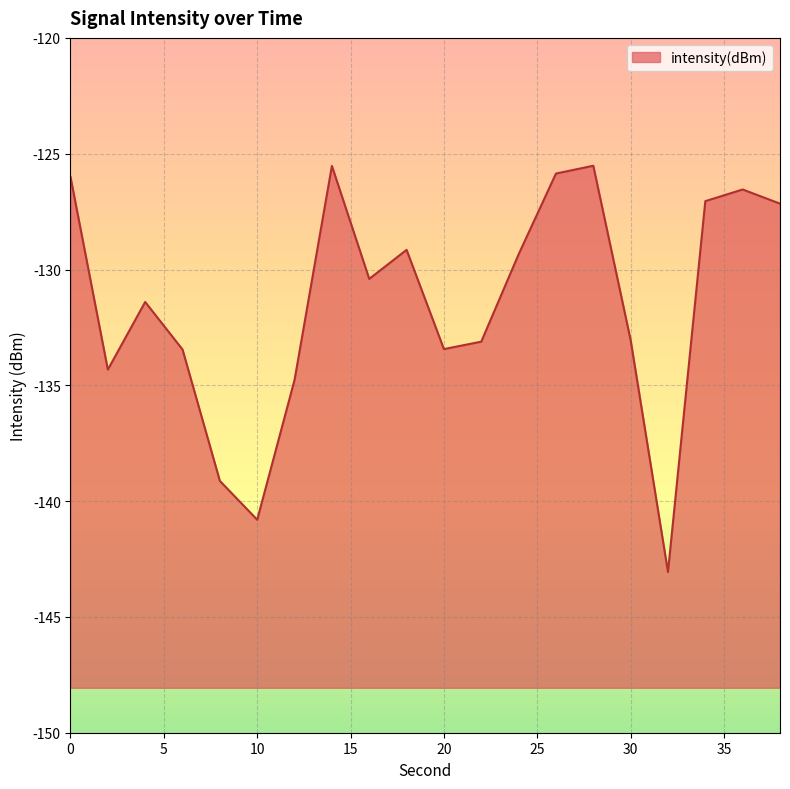

What is the value of the 12th point from the left?

-133.1